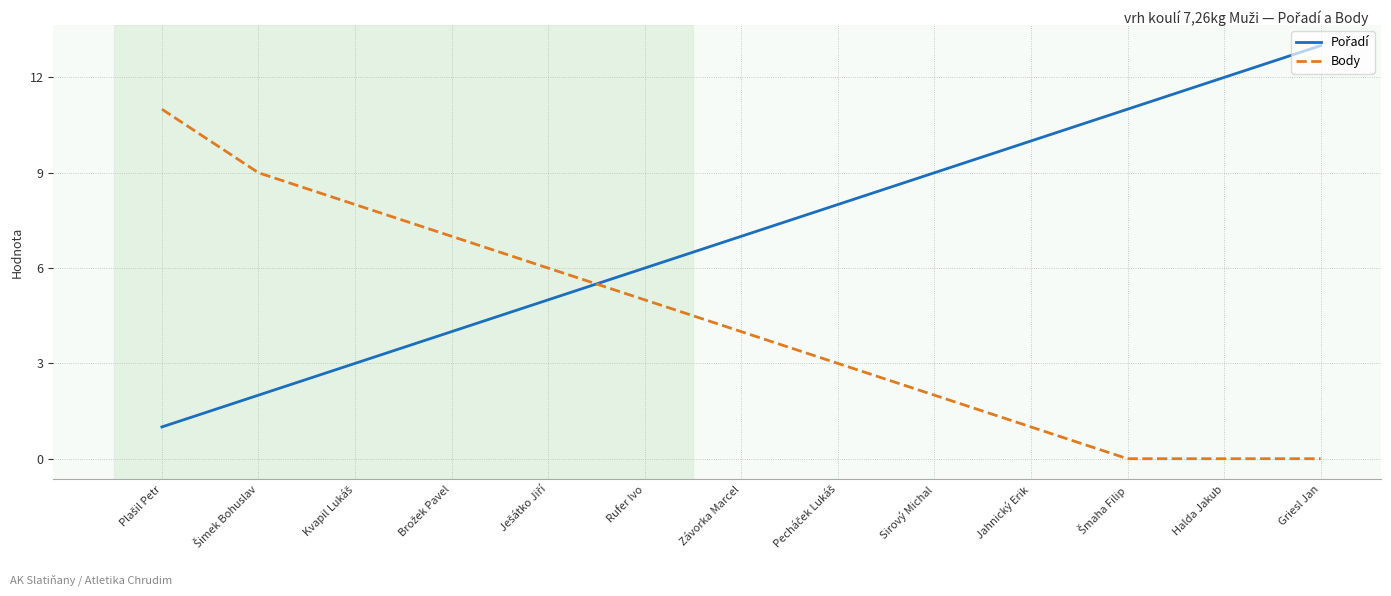

The Body series shows 0 at Griesl Jan. True or false?

True